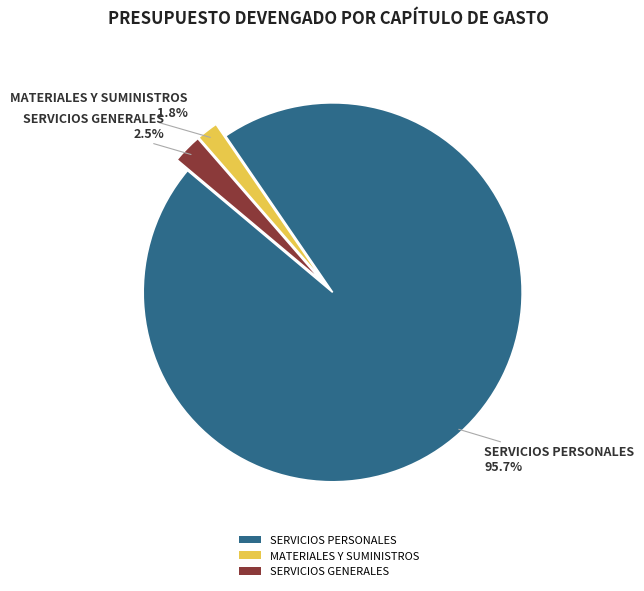

Is the sum of SERVICIOS PERSONALES and MATERIALES Y SUMINISTROS greater than half?

Yes